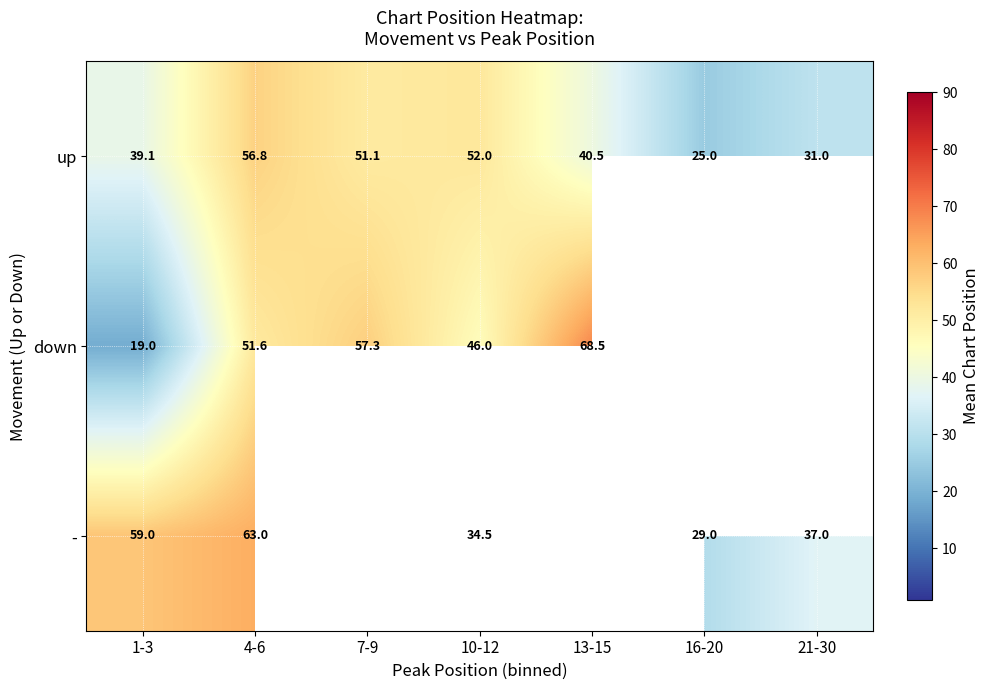

Is the value of down at 1-3 greater than the value of - at 1-3?

No